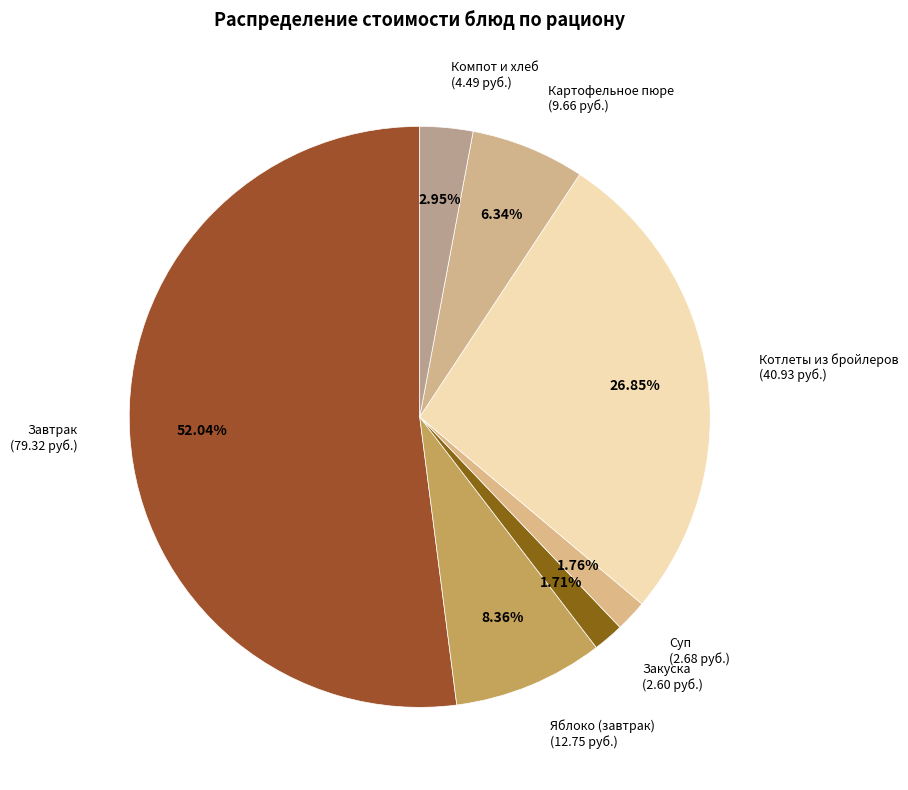

Which slice represents more than half of the pie?

Завтрак (79.32 руб.)